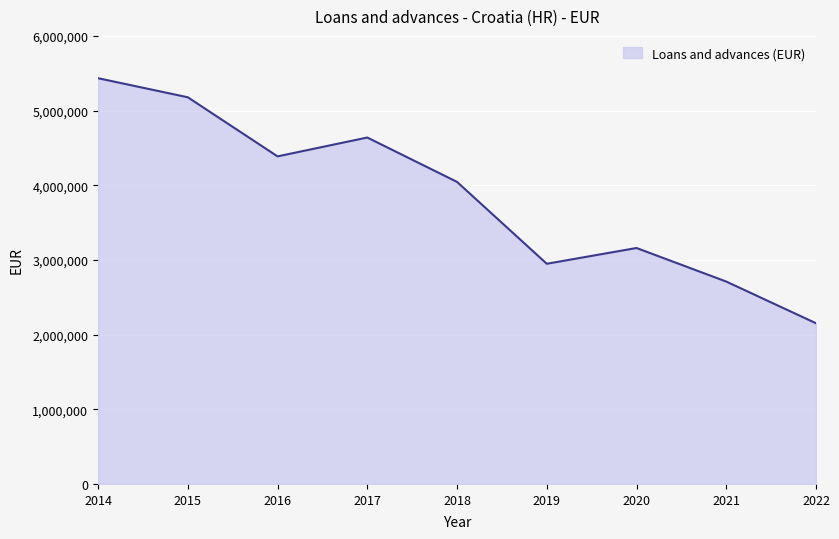

What is the minimum value shown in the chart?

2151698